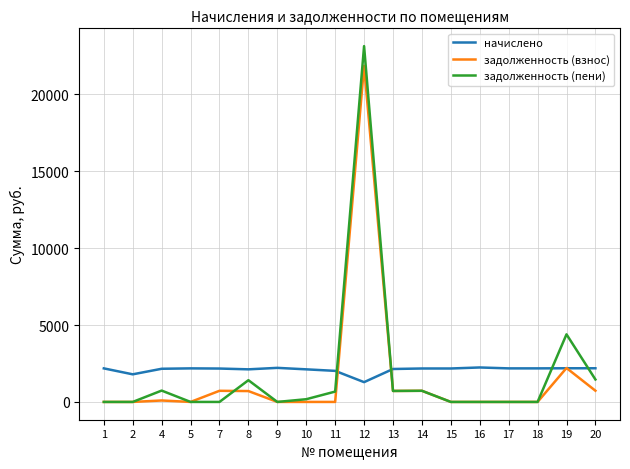

What is the minimum value for начислено?

1286.8